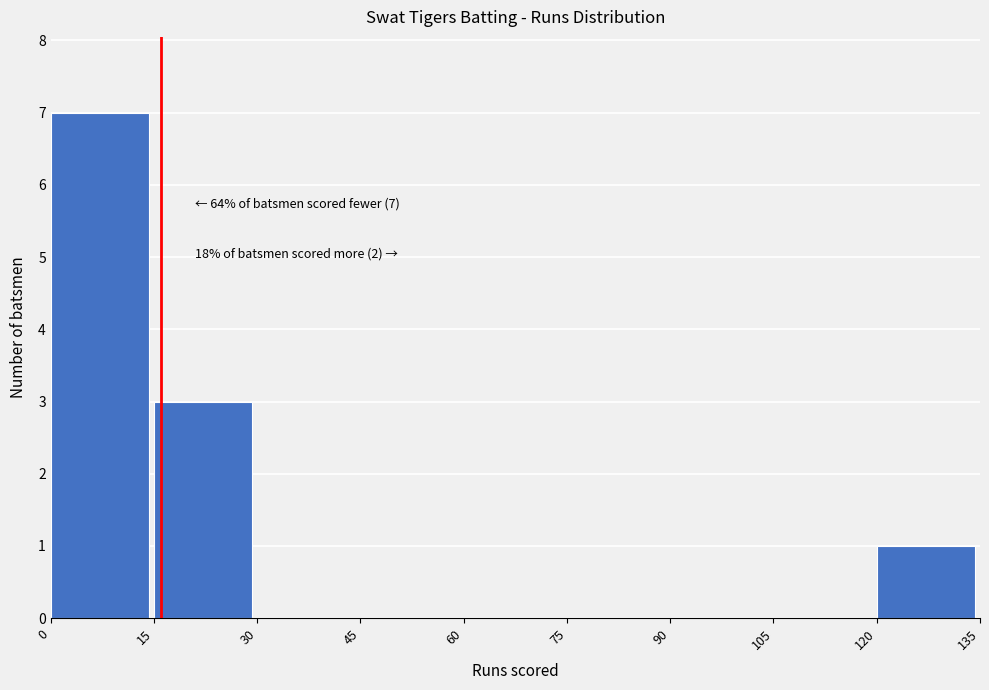

Which range on the x-axis has the tallest bar?

0 to 15